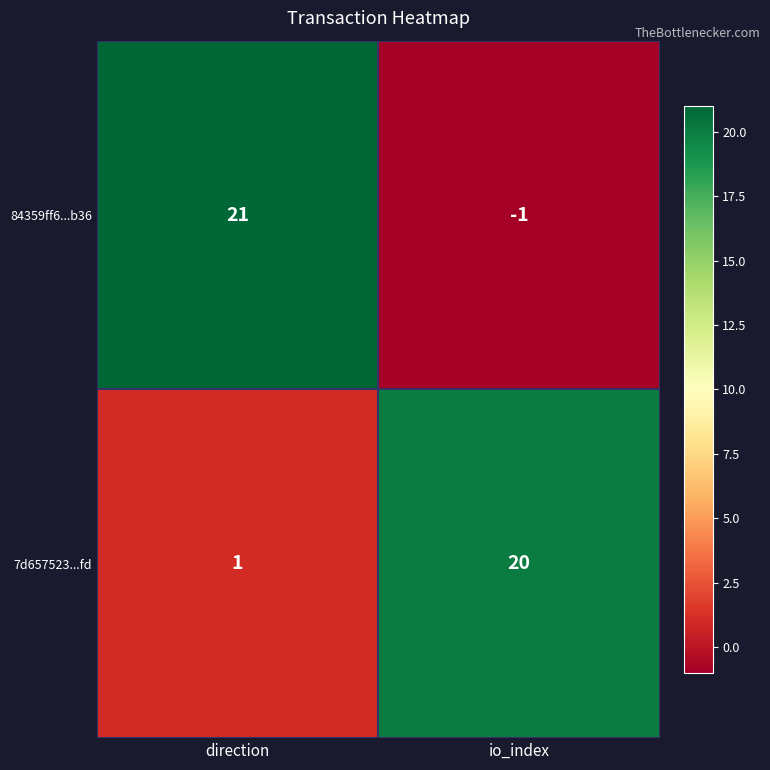

What is the spread (max minus min) of values at io_index?

21